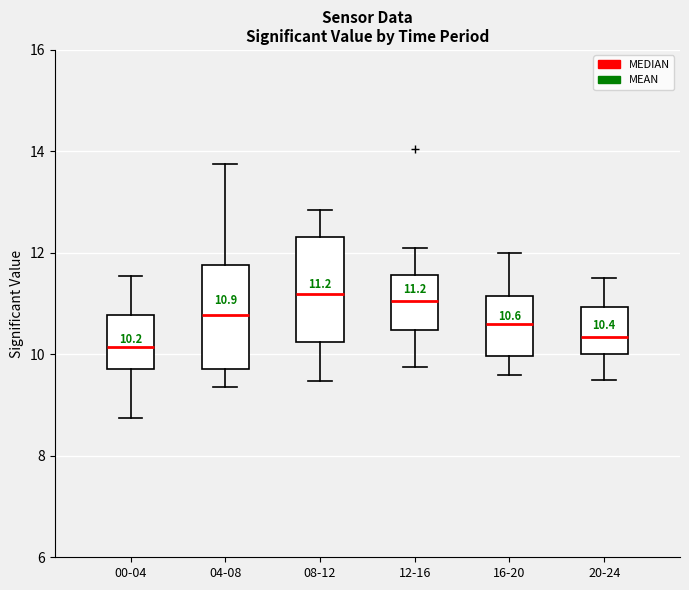

Which box has the lowest median line?

00-04